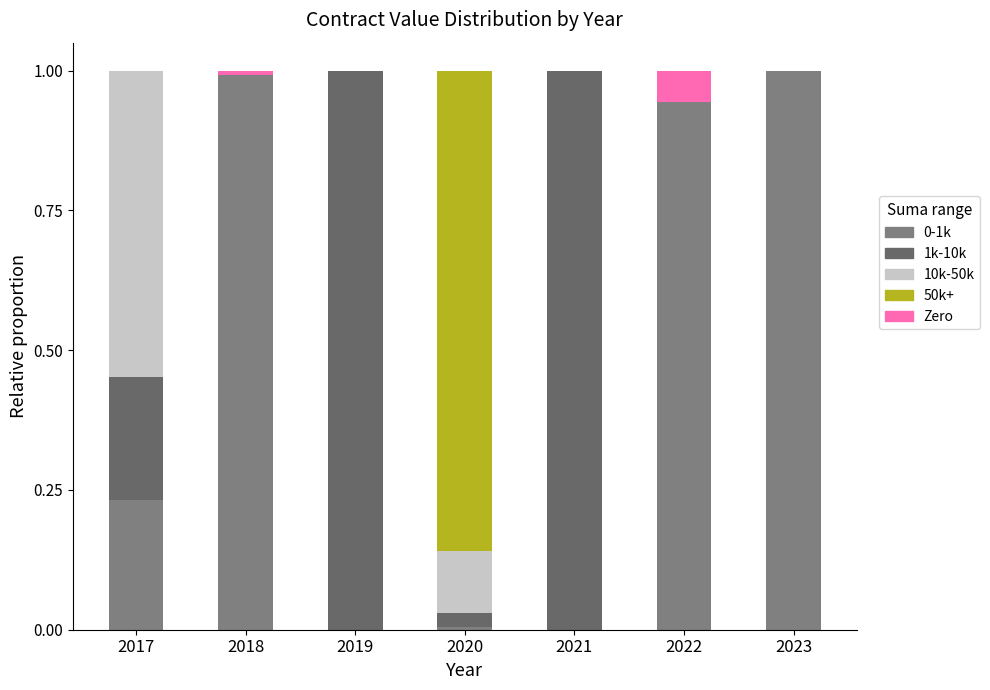

How many data points does each series have?

7